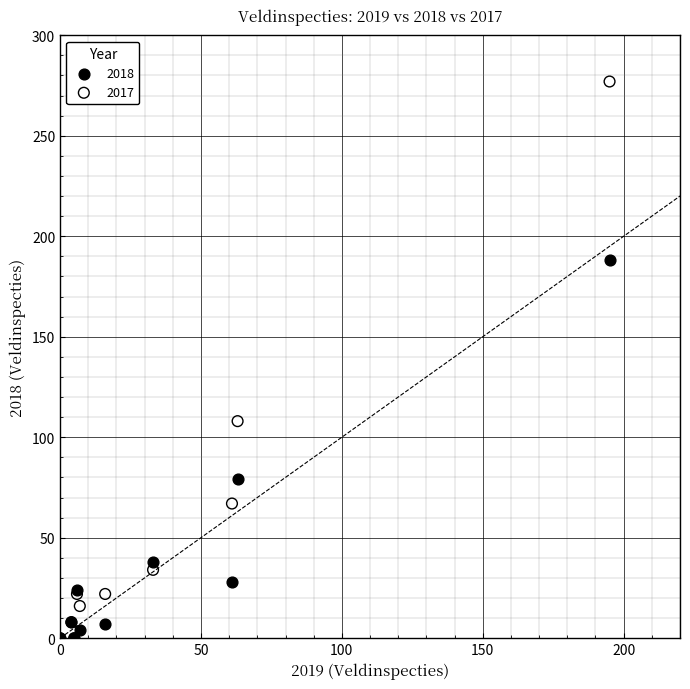

What are all the series names shown in the legend?

2018, 2017